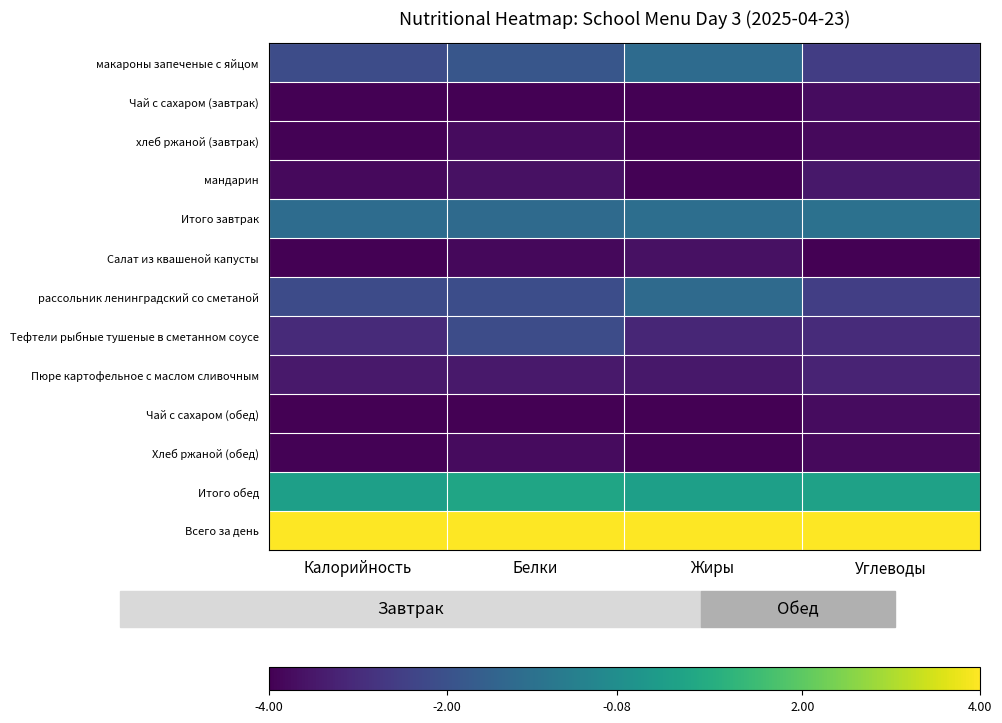

At which category does the chart reach its minimum across all series?

Белки